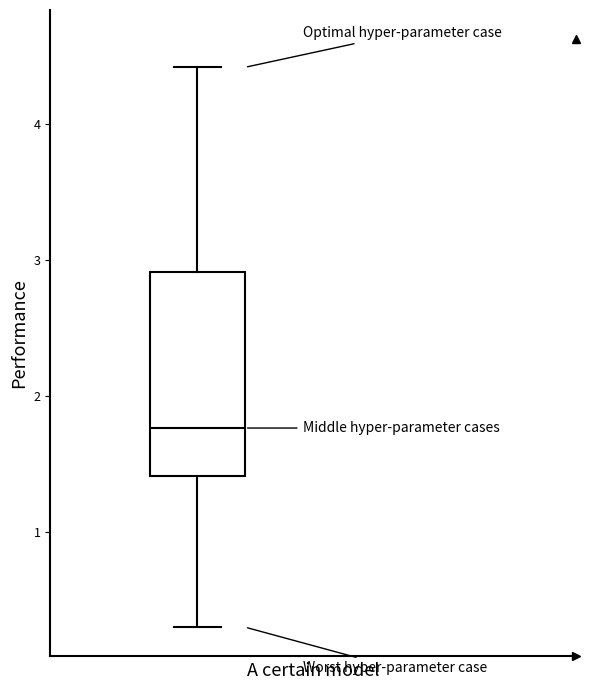

Read this box plot against the y-axis: the position of the median line, the range covered by the box, and the ends of both whiskers. The values are not printed on the chart, so give them approximately, as read against the axis.

median 1.8, box 1.4 to 2.9, whiskers 0.3 to 4.4